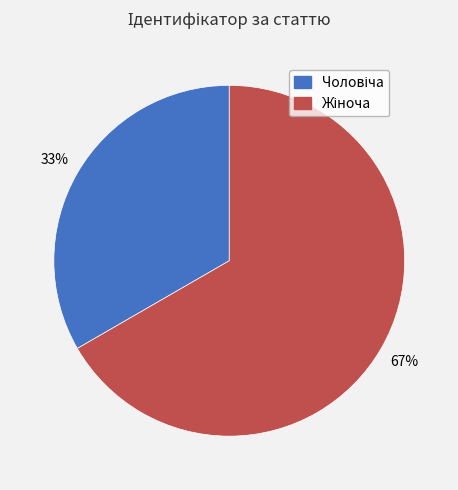

Is there a majority slice in this chart?

Yes